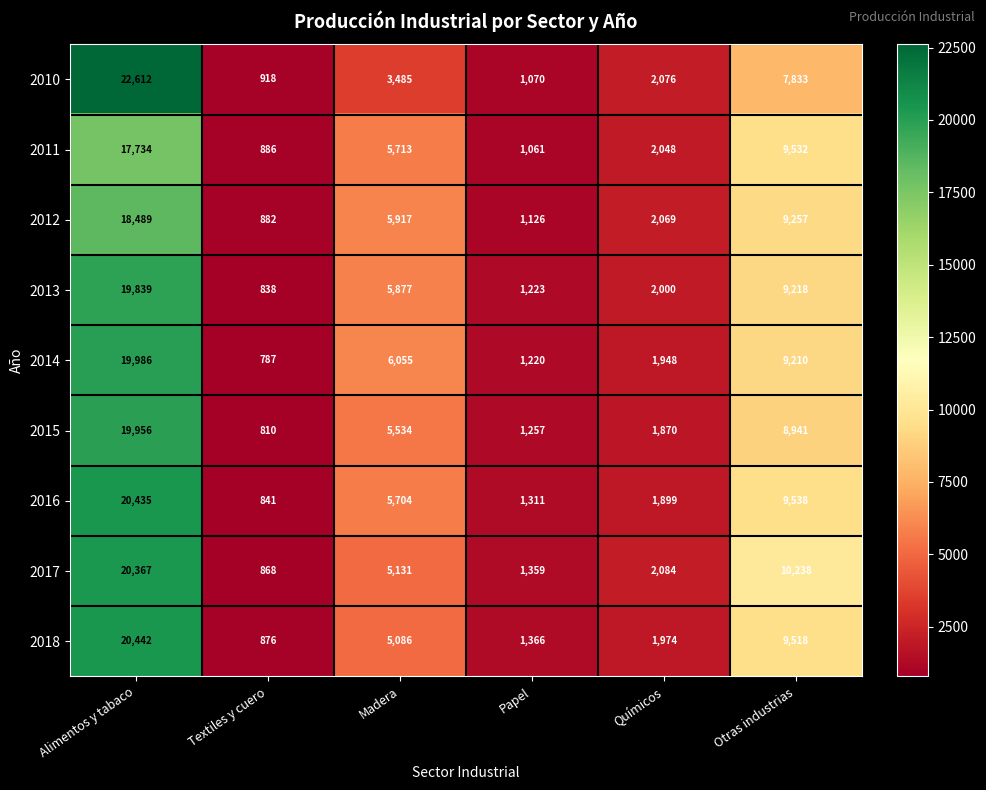

What is the difference between the second highest and minimum values in the 2014 series?

8423